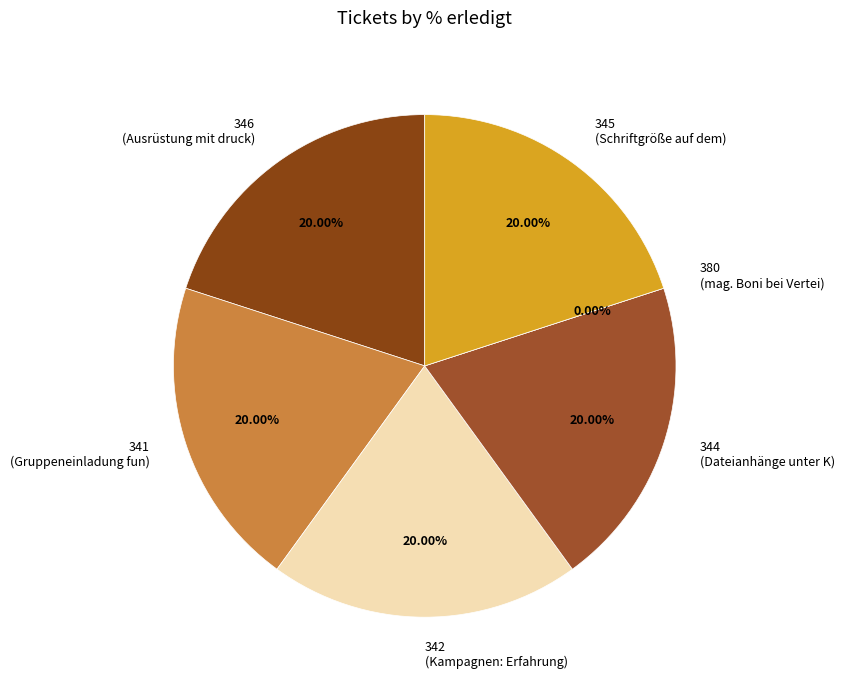

How many slices are in this pie chart?

6